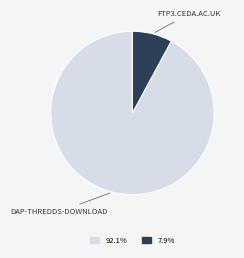

Is there a majority slice in this chart?

Yes